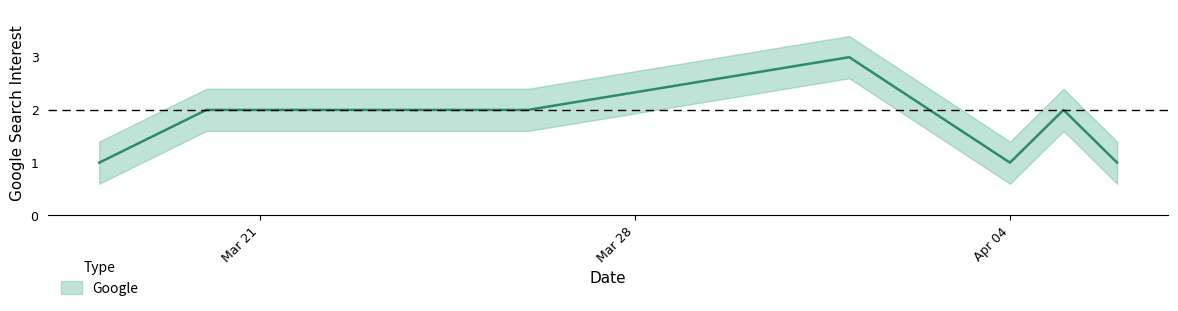

What is the ratio of the value at 2022-03-18 to the value at 2022-04-01?

0.3